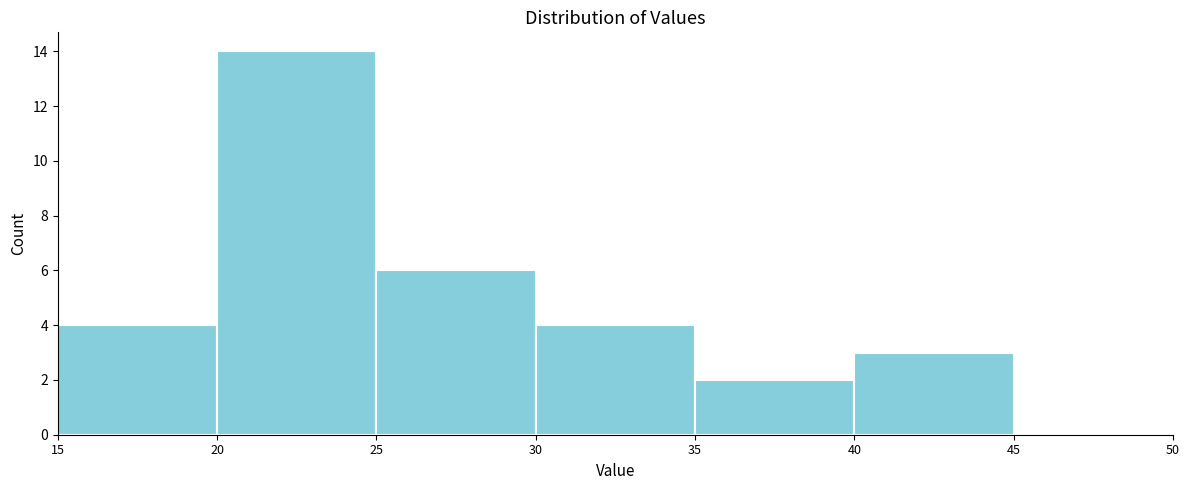

Reading left to right, list every bar in this chart as the range it spans on the x-axis followed by its height. The values are not printed on the chart, so give them approximately, as read against the axis.

15 to 20: 4
20 to 25: 14
25 to 30: 6
30 to 35: 4
35 to 40: 2
40 to 45: 3
45 to 50: 0